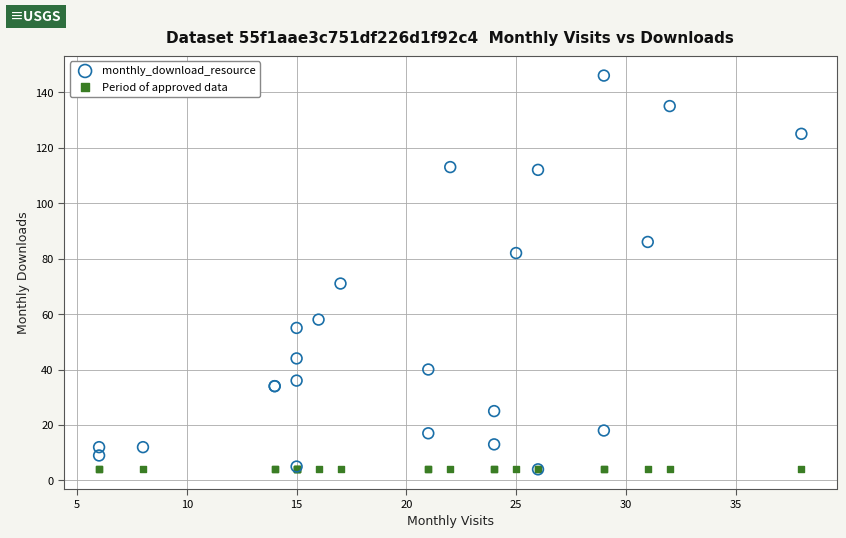

In the monthly_download_resource series, what Y value is closest to 75?

71